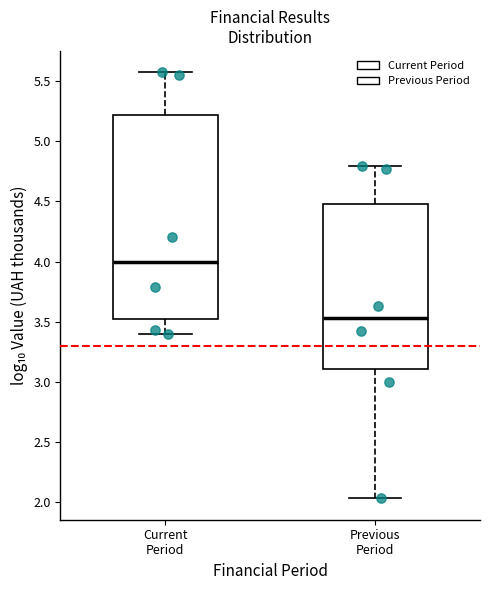

Which box is the tallest, from its lower edge to its upper edge?

Current Period